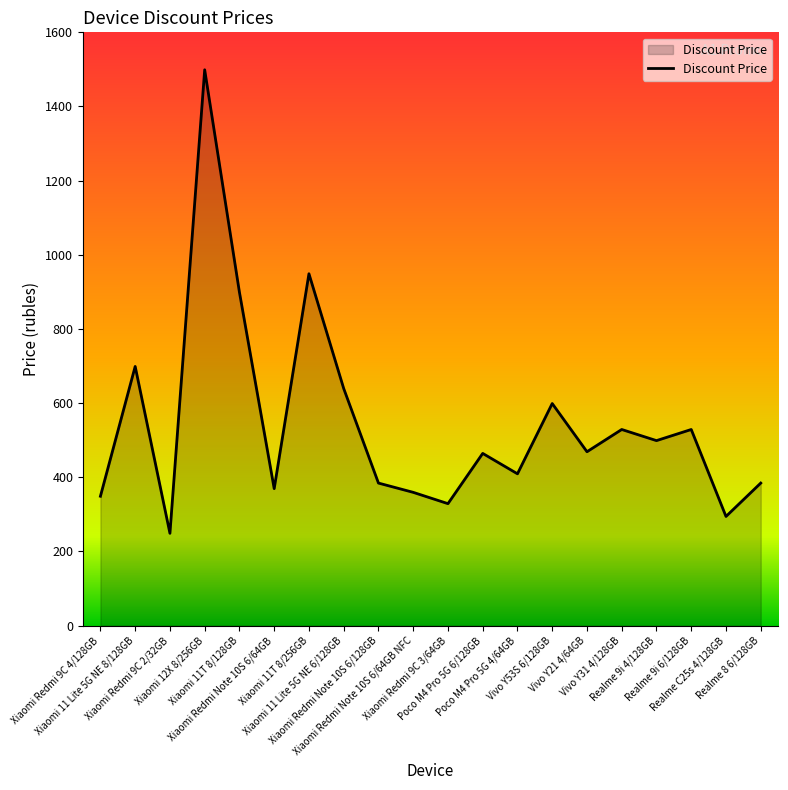

Where is the first local maximum?

Xiaomi 11 Lite 5G NE 8/128GB